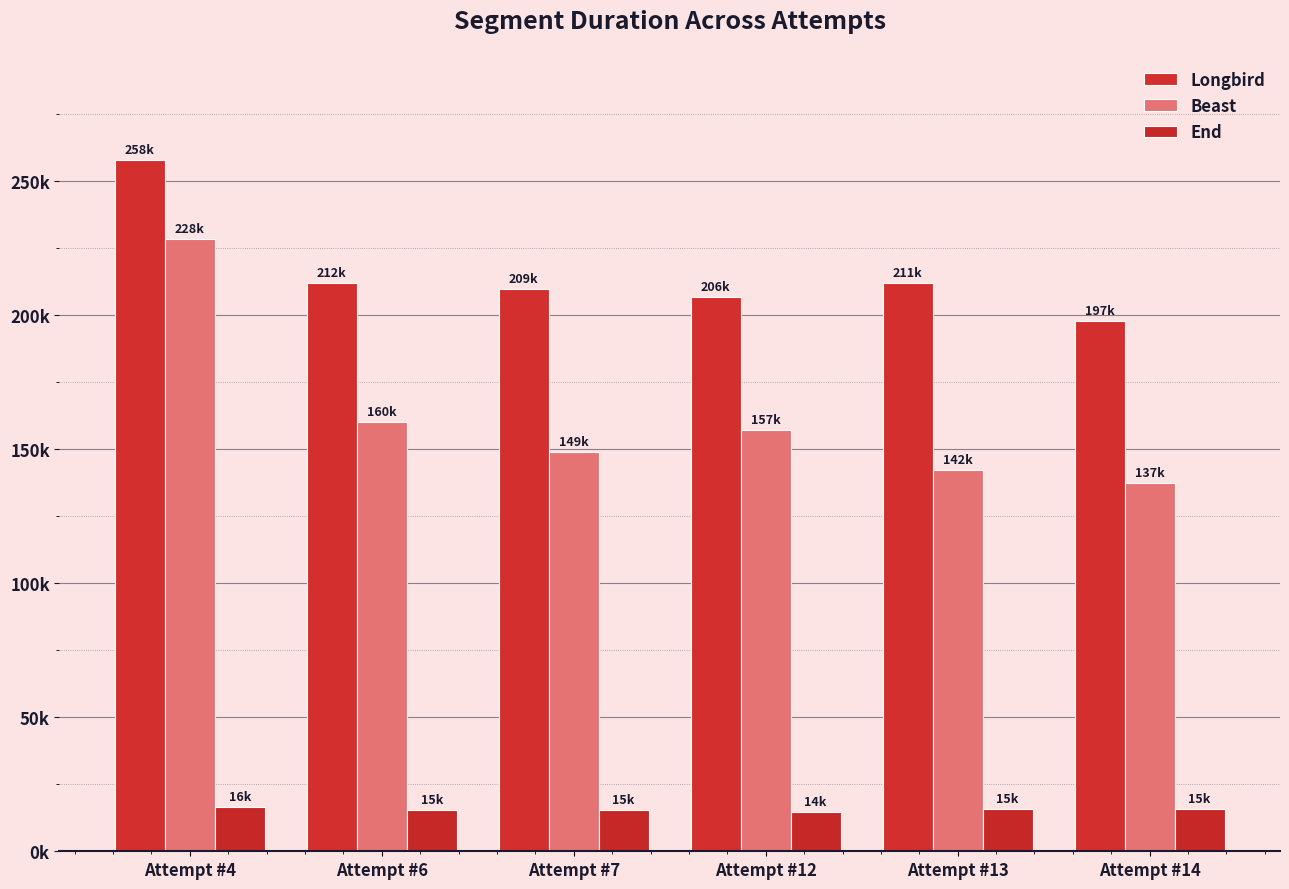

At which category is the sum across all series the highest?

Attempt #4